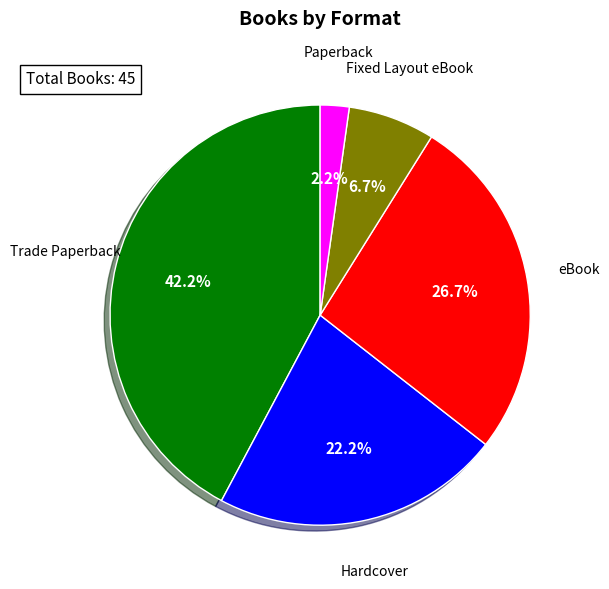

Does any single category account for the majority?

No